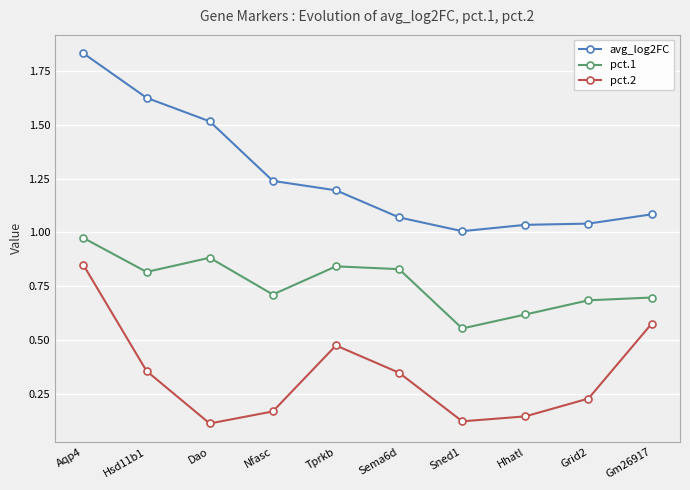

What is the sum of all pct.2 values?

3.4